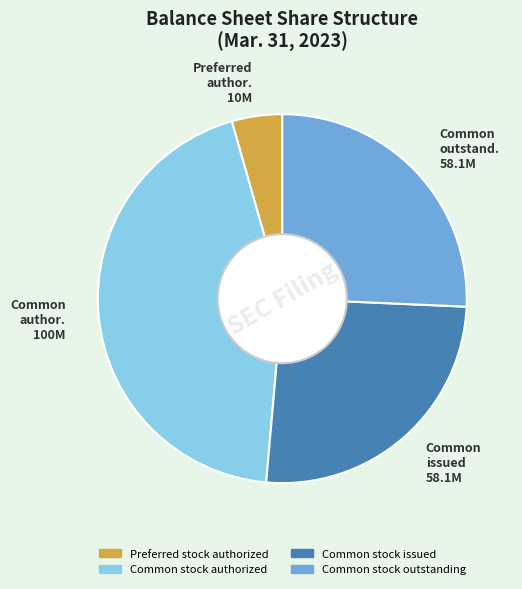

Approximately how many times larger is the value at Common issued 58.1M compared to Preferred author. 10M?

5.8